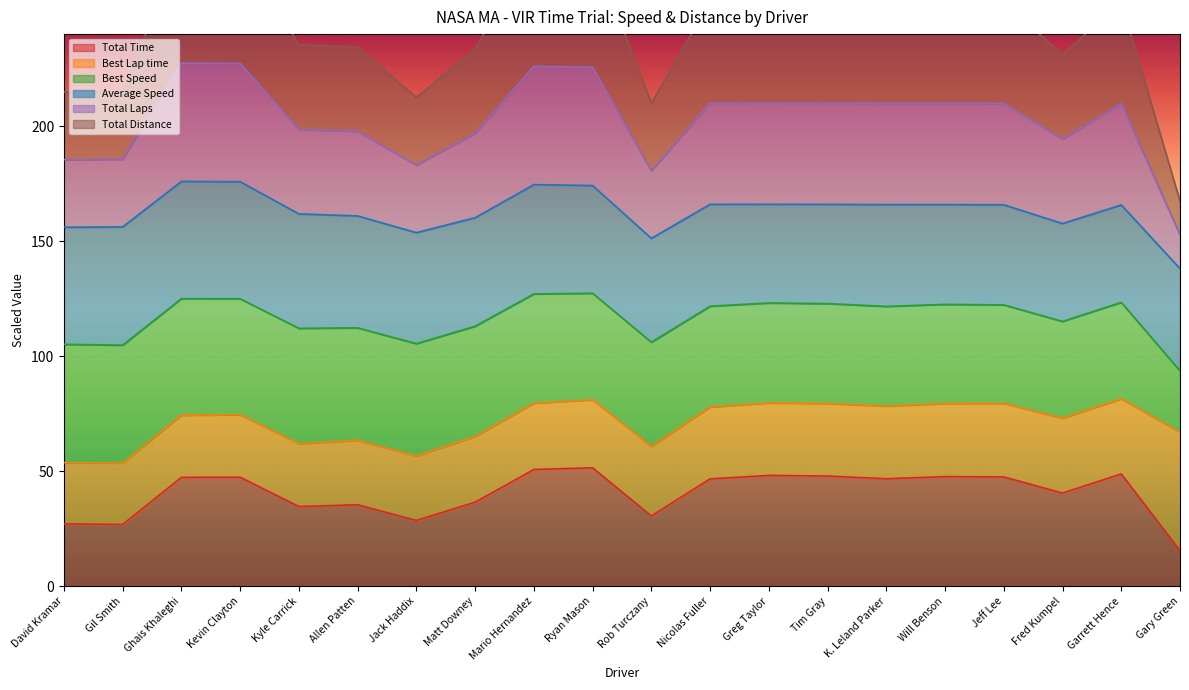

What position from the left is Jack Haddix?

7